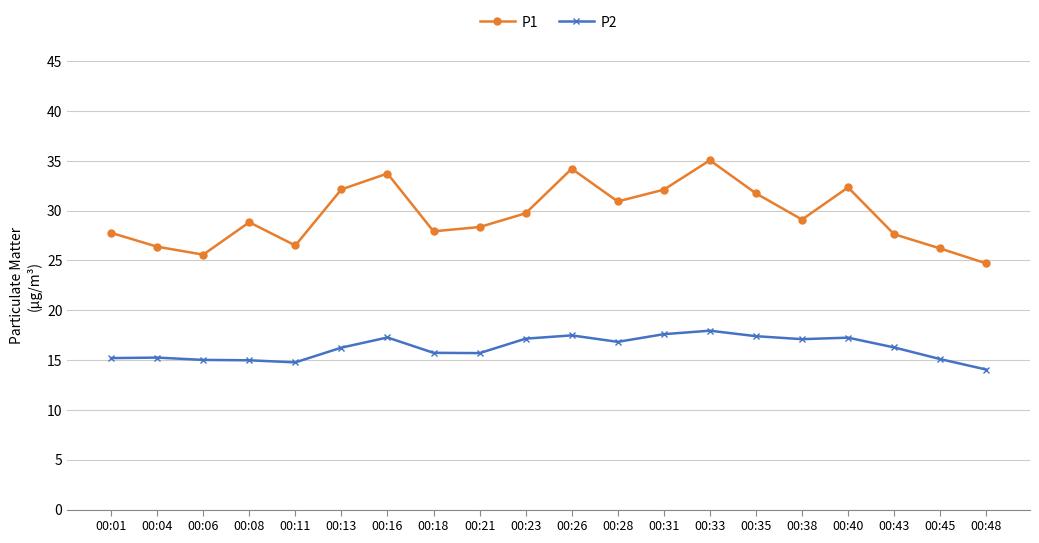

List the series in order of their overall mean, lowest first.

P2, P1